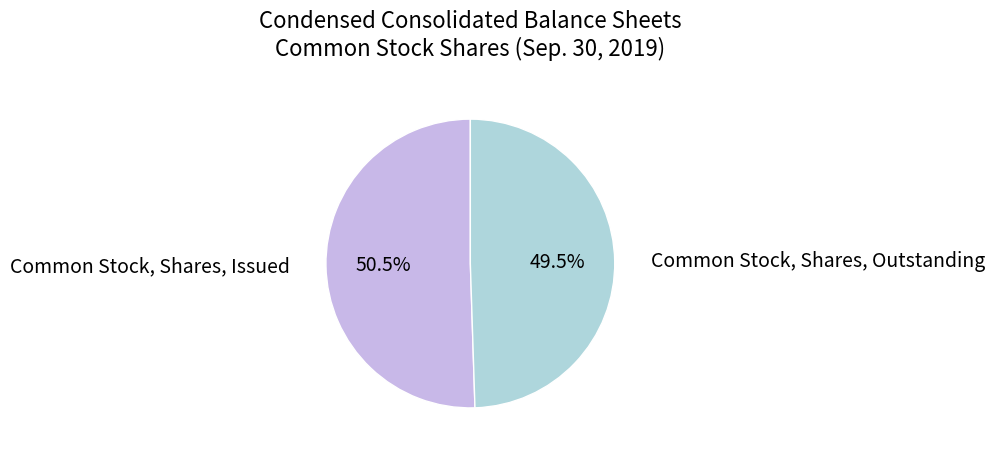

Is there any slice that represents more than half of the pie?

Yes